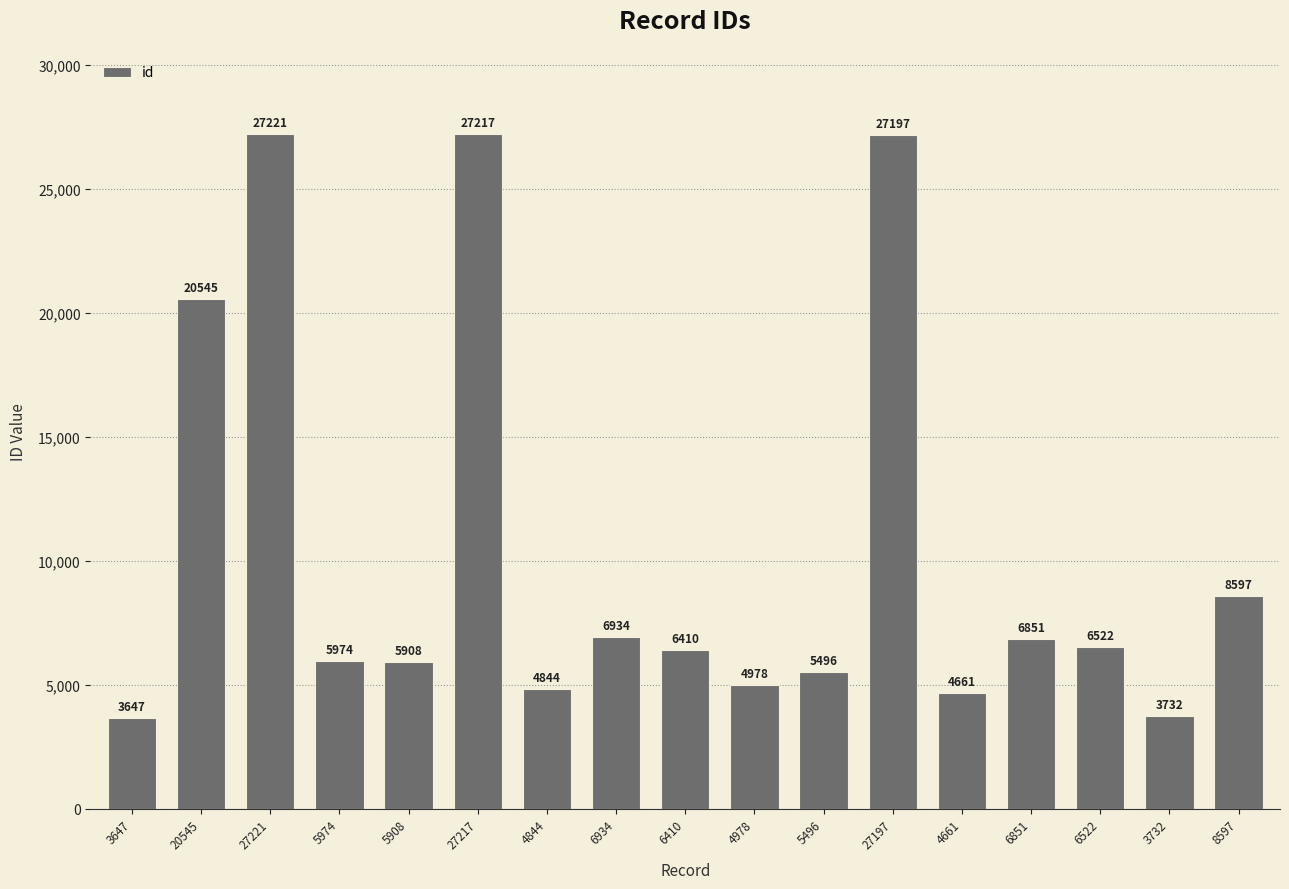

Between 27197 and 5908, which is larger?

27197